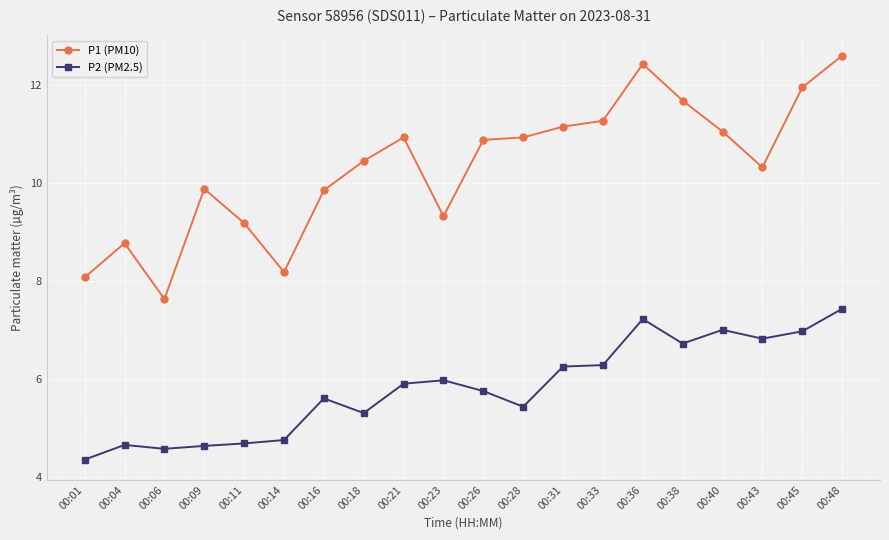

Which series has the largest range (max minus min)?

P1 (PM10)